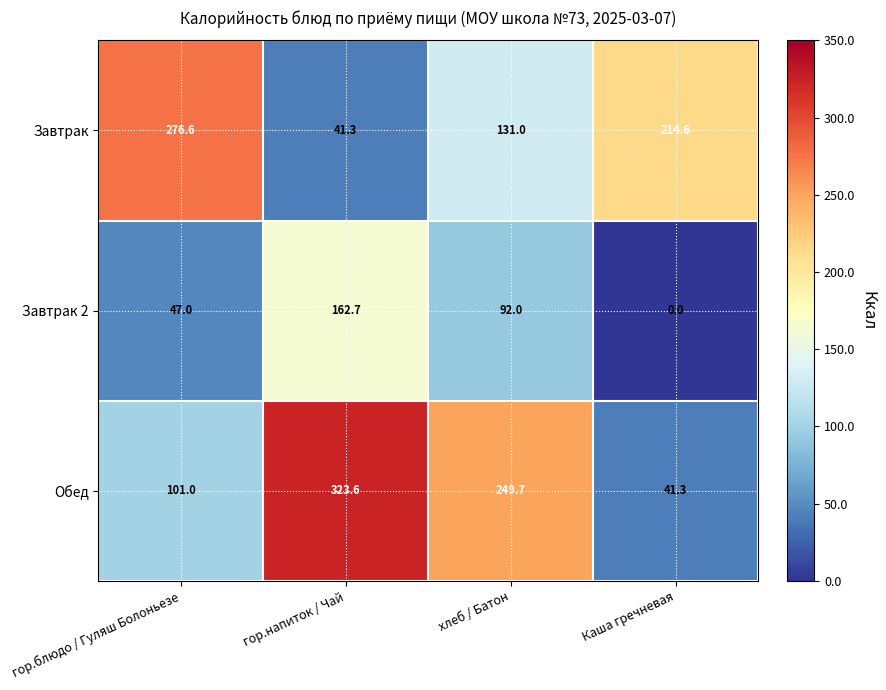

What is the spread (max minus min) of values at хлеб / Батон?

157.7